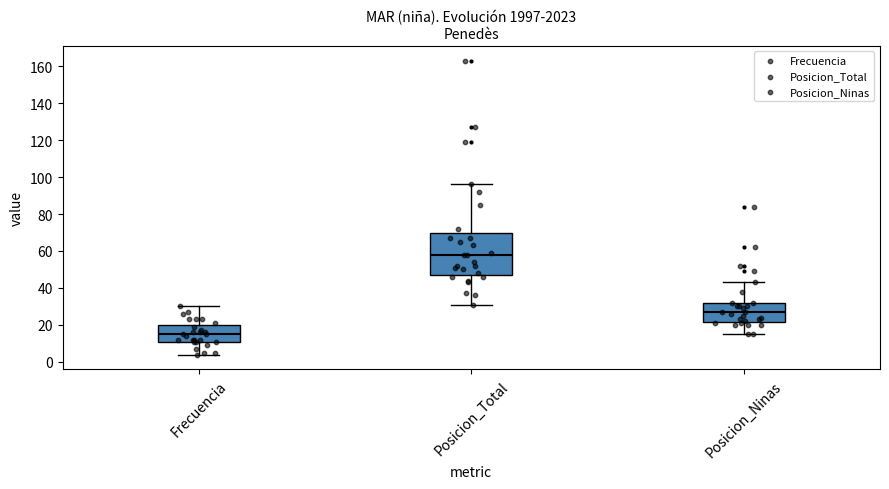

Which box has the lowest median line?

Frecuencia